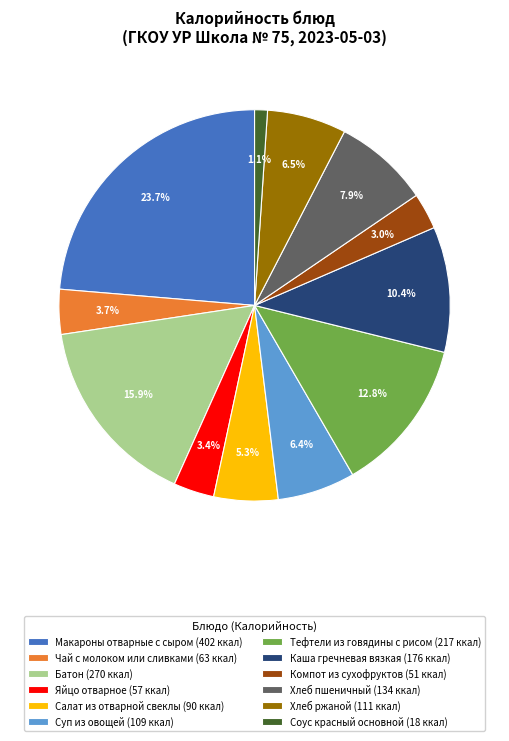

What is the largest slice in the pie chart?

Макароны отварные с сыром